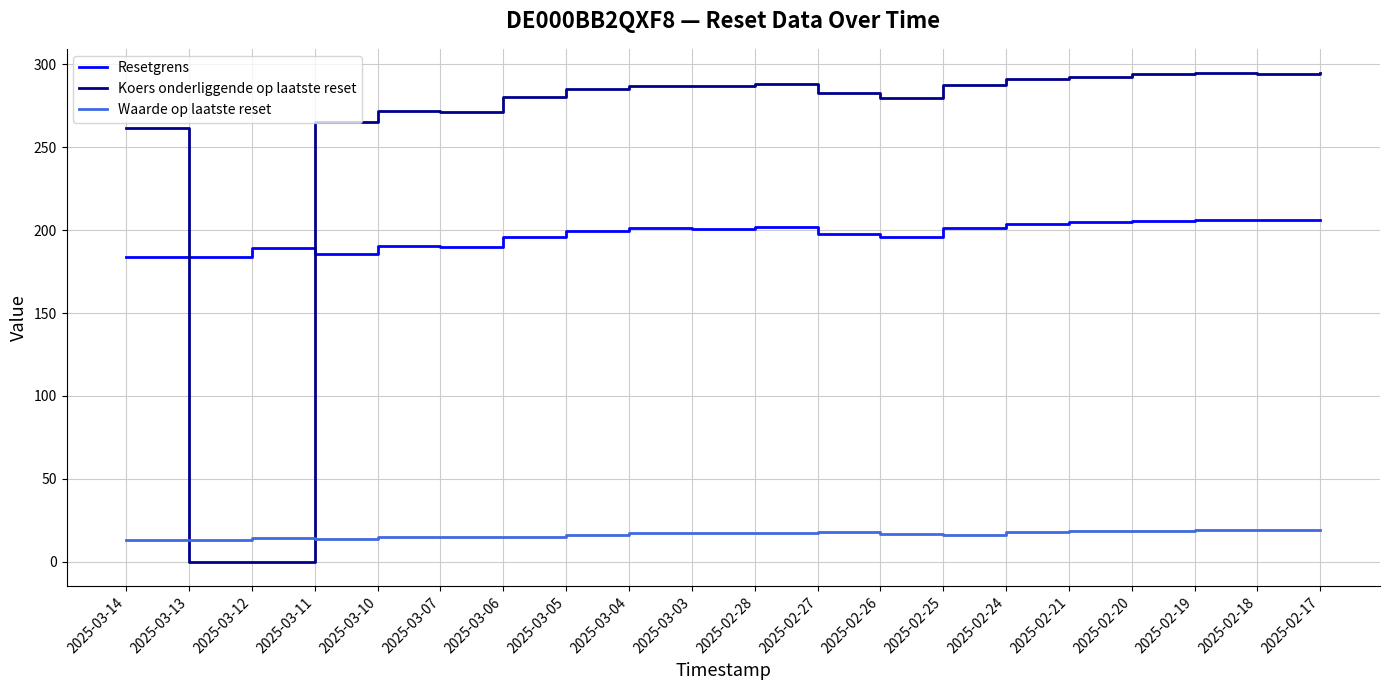

Which series has the largest range (max minus min)?

Koers onderliggende op laatste reset